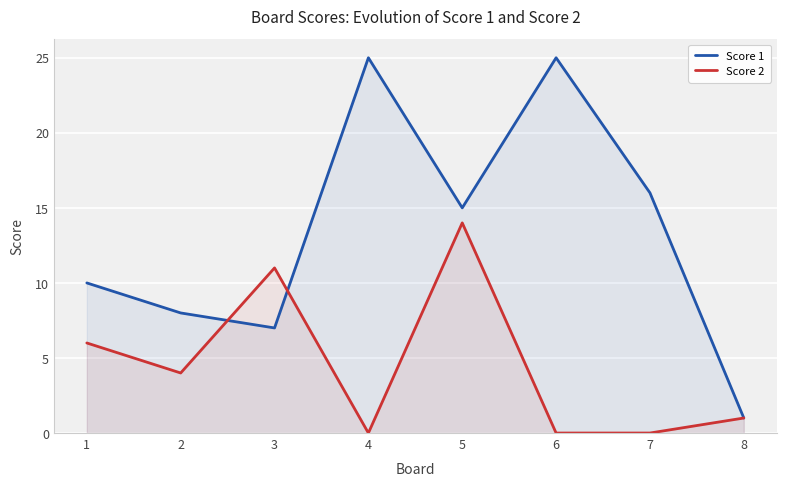

Count the number of data series in this chart.

2